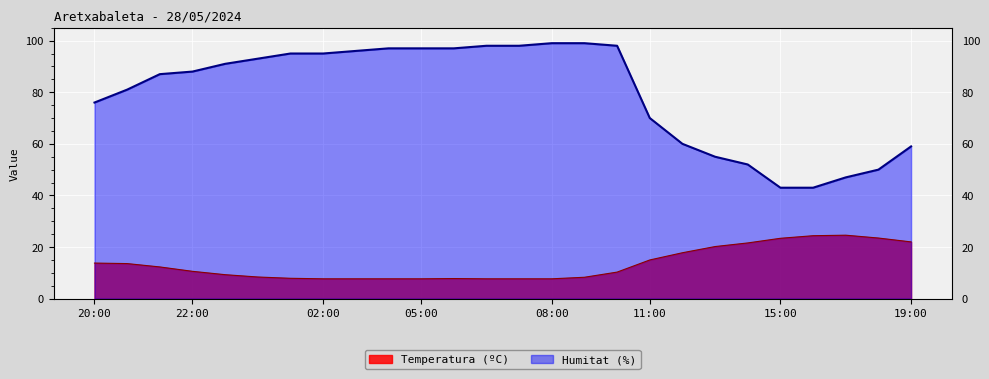

What is the total value across all series at 15:00?

66.4